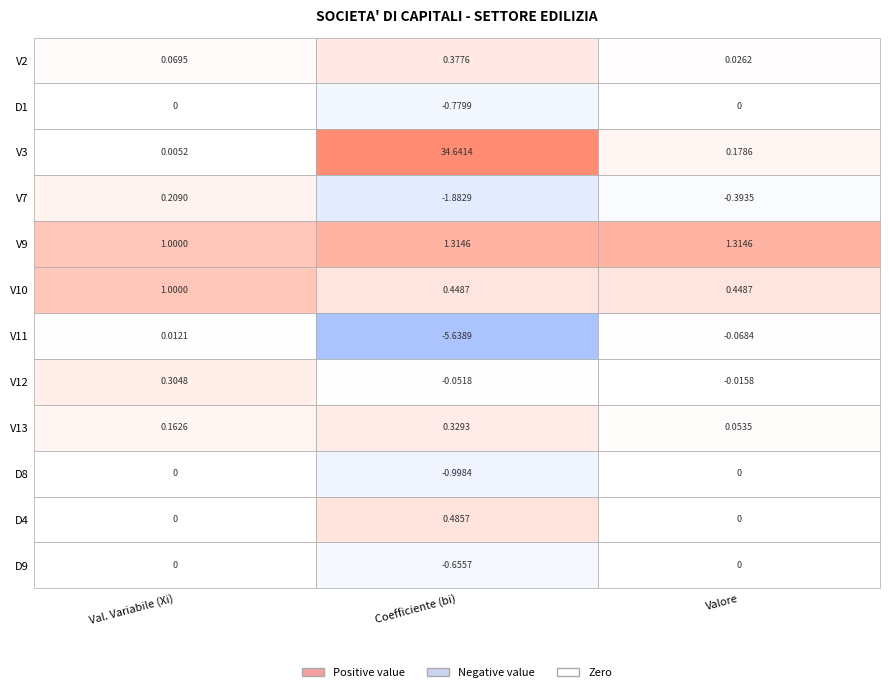

Which has a higher value, 1 or 0?

1